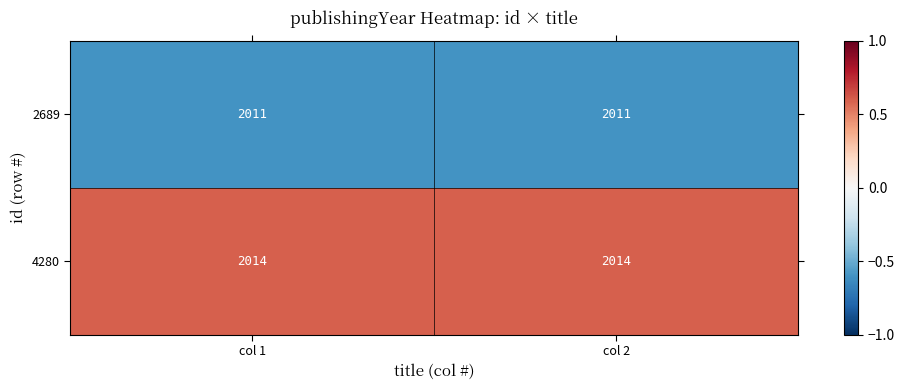

What is the maximum value for 4280?

2014